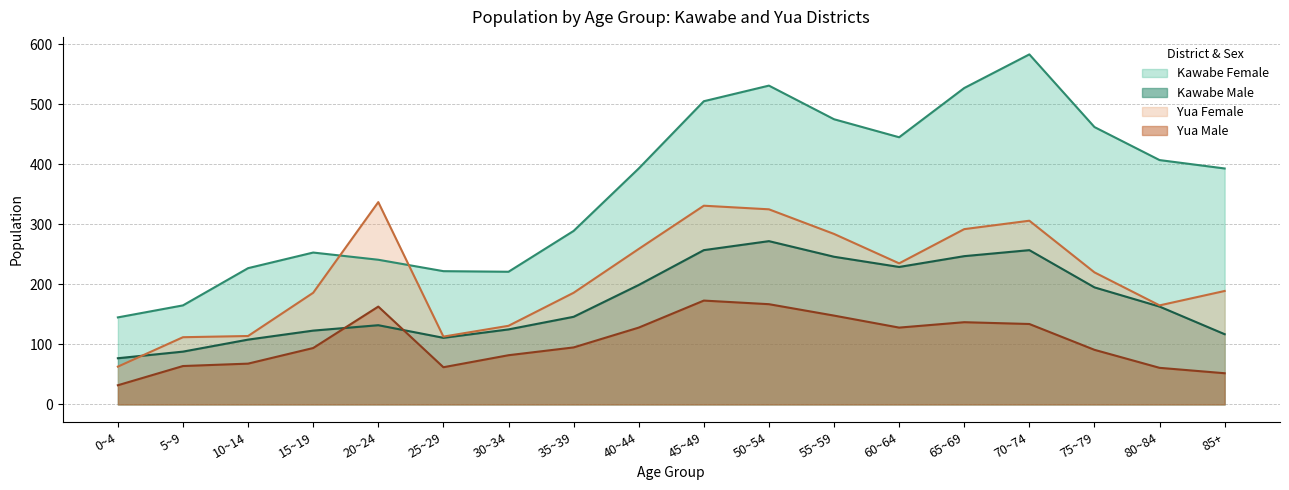

What is the total value across all series at 15~19?

217